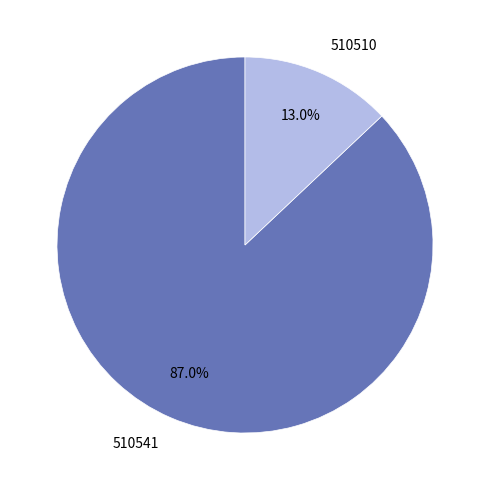

What is the majority slice?

510541